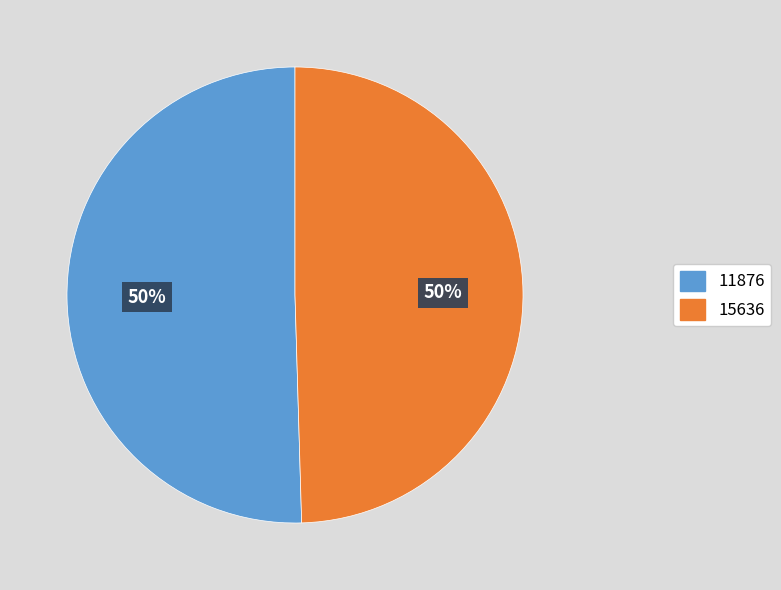

To the nearest percent, what portion does 11876 represent?

50%